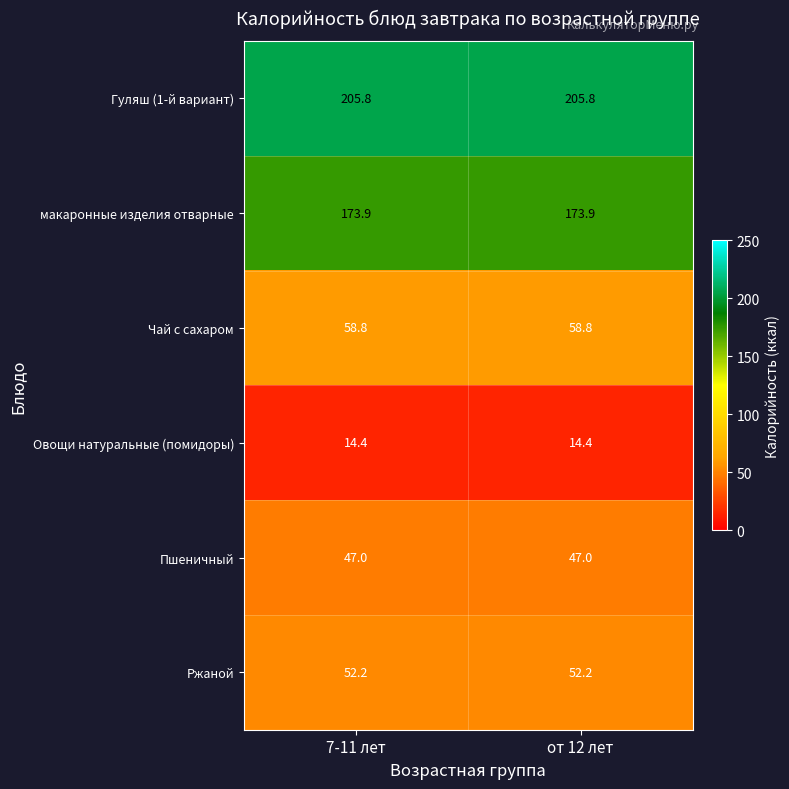

Reading right to left, transcribe all the data shown in this chart.

Гуляш (1-й вариант): 205.8	205.8
макаронные изделия отварные: 173.9	173.9
Чай с сахаром: 58.8	58.8
Овощи натуральные (помидоры): 14.4	14.4
Пшеничный: 47.0	47.0
Ржаной: 52.2	52.2